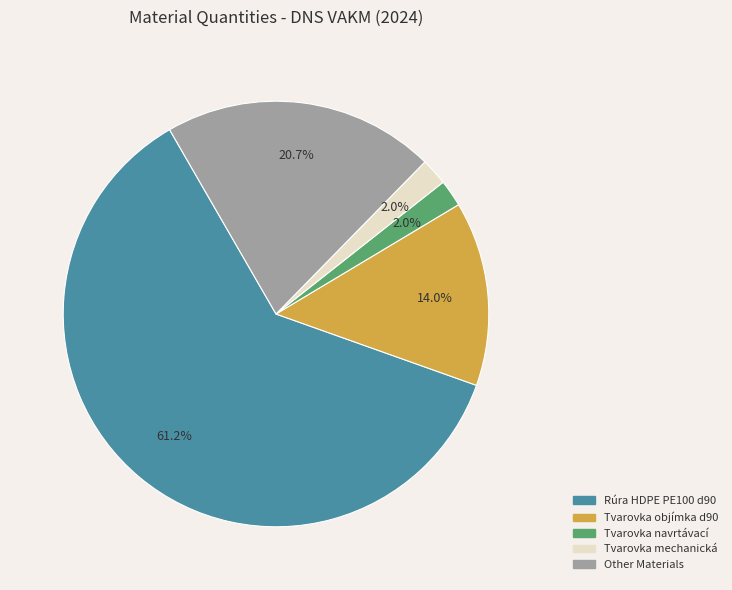

Does any single category account for the majority?

Yes